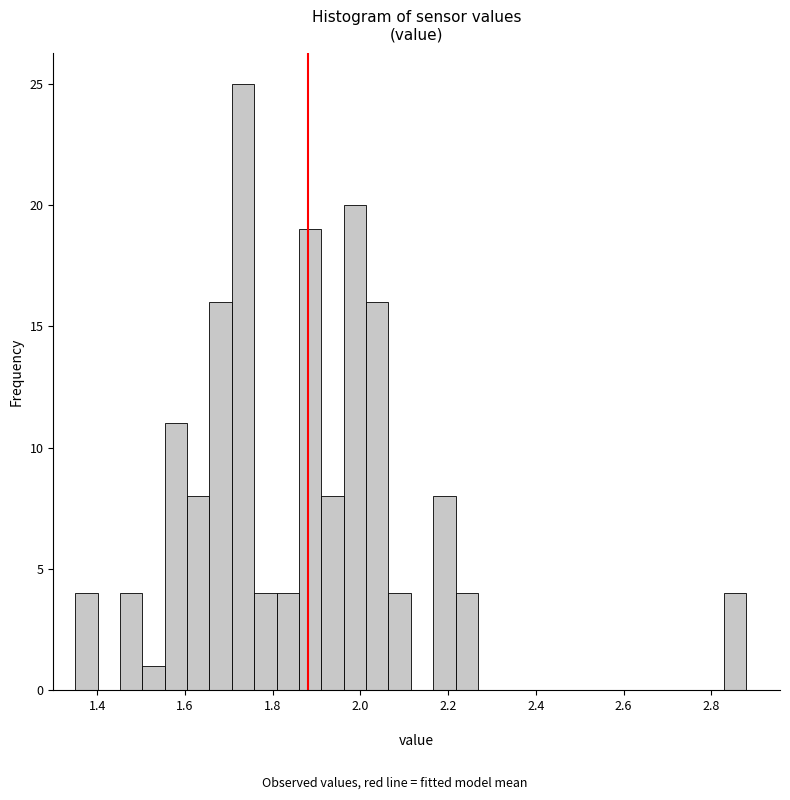

Around what value on the x-axis is the tallest bar? Give the approximate position of its centre, as read against the axis.

1.74